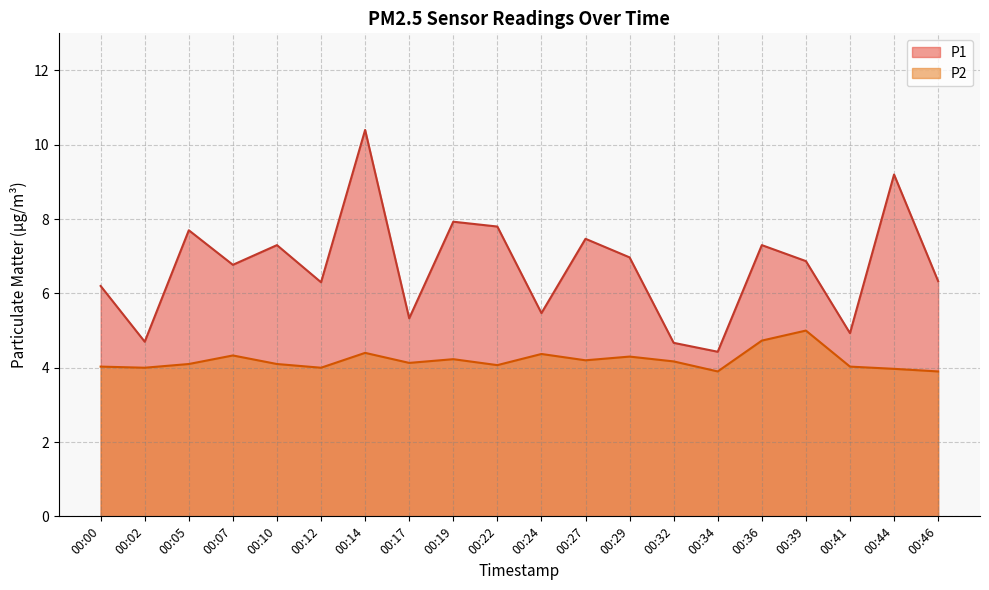

List the series in order of their peak value, lowest first.

P2, P1